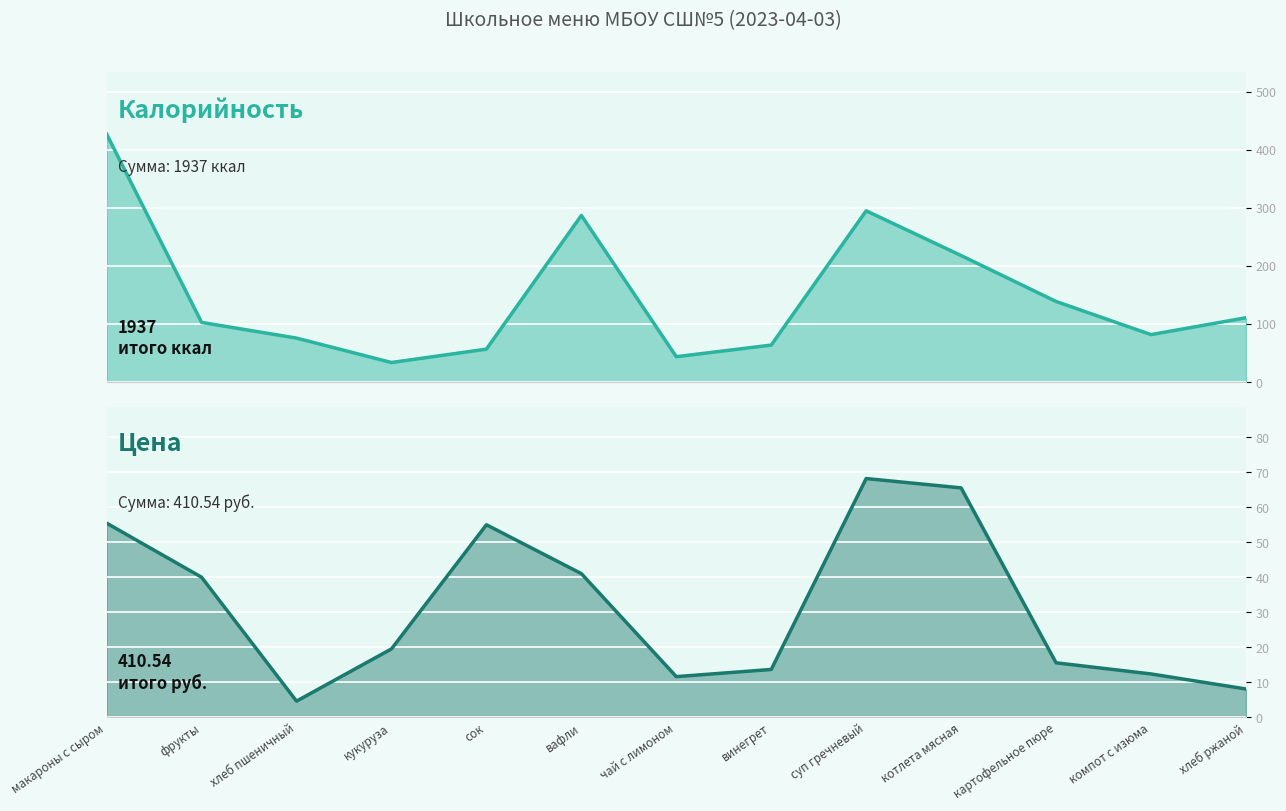

What is the spread (max minus min) of values at хлеб пшеничный?

71.4